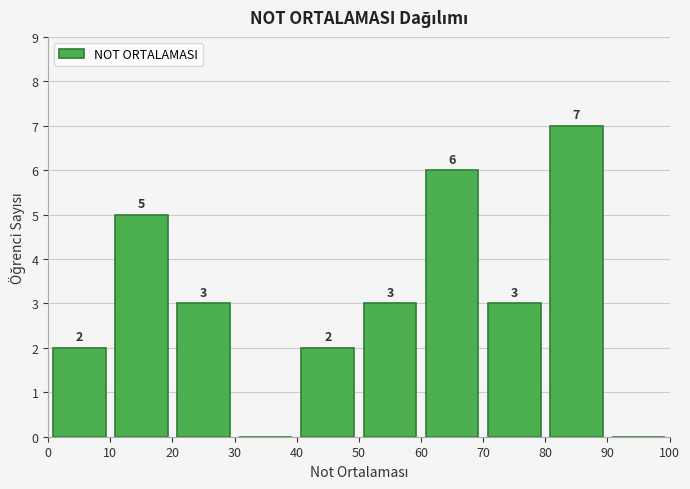

Which range on the x-axis has the tallest bar?

80 to 90